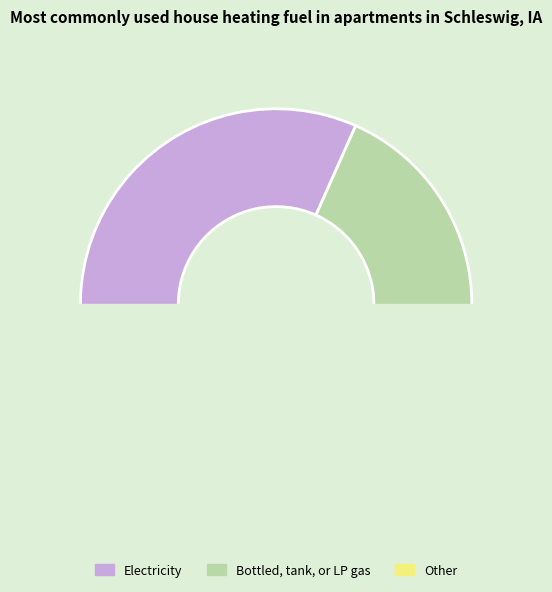

The Electricity slice represents 40% of the pie. True or false?

True